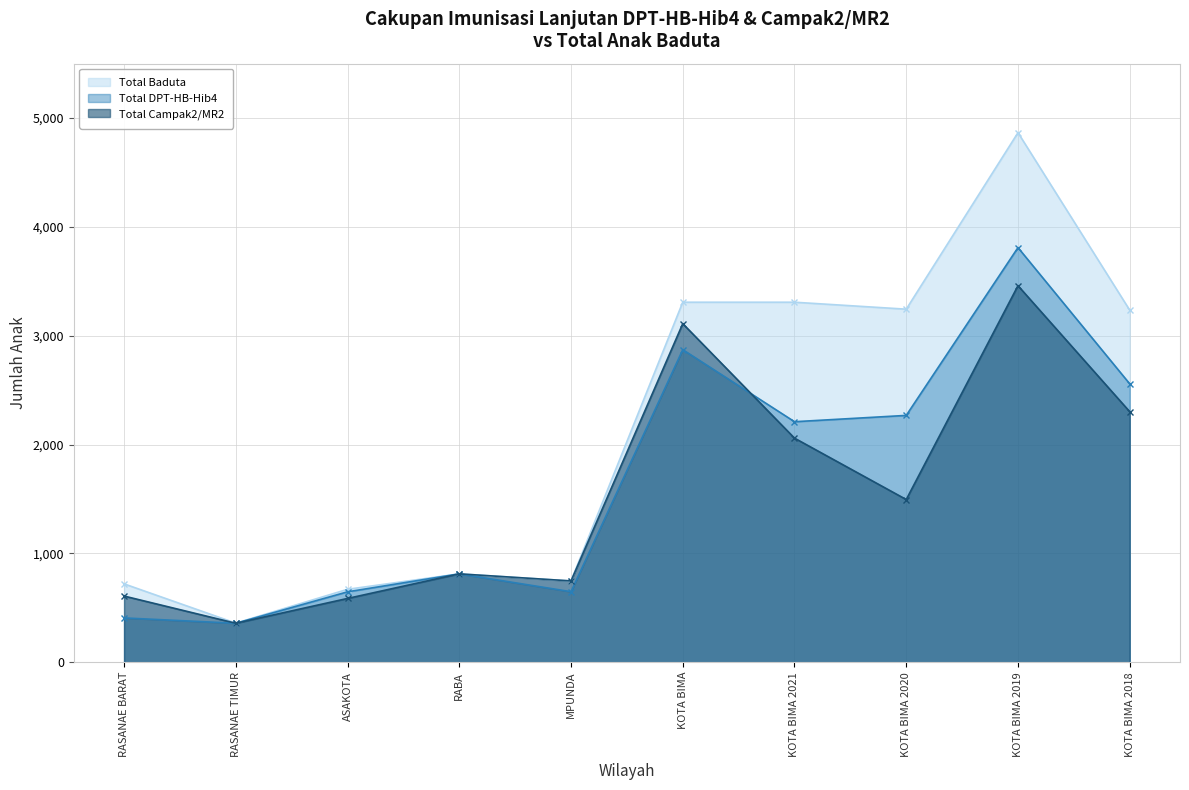

Reading left to right, list all the values displayed in this chart.

Total Baduta: 720	359	670	812	747	3308	3308	3244	4866	3235
Total DPT-HB-Hib4: 407	358	647	812	648	2872	2210	2268	3810	2558
Total Campak2/MR2: 608	358	586	812	747	3111	2059	1495	3460	2302